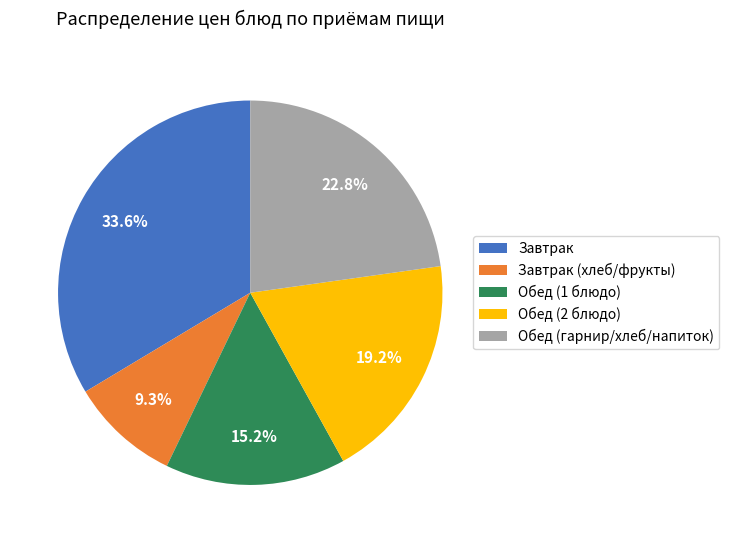

Which slice is the smallest?

Завтрак (хлеб/фрукты)